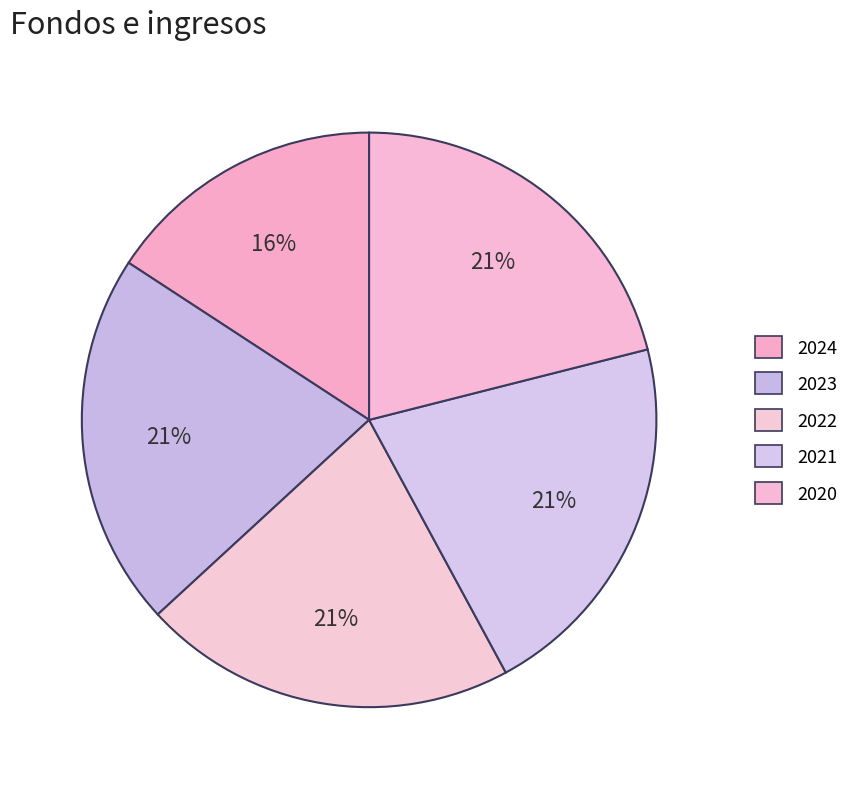

What percentage is the 2021 slice, to the nearest percent?

21%